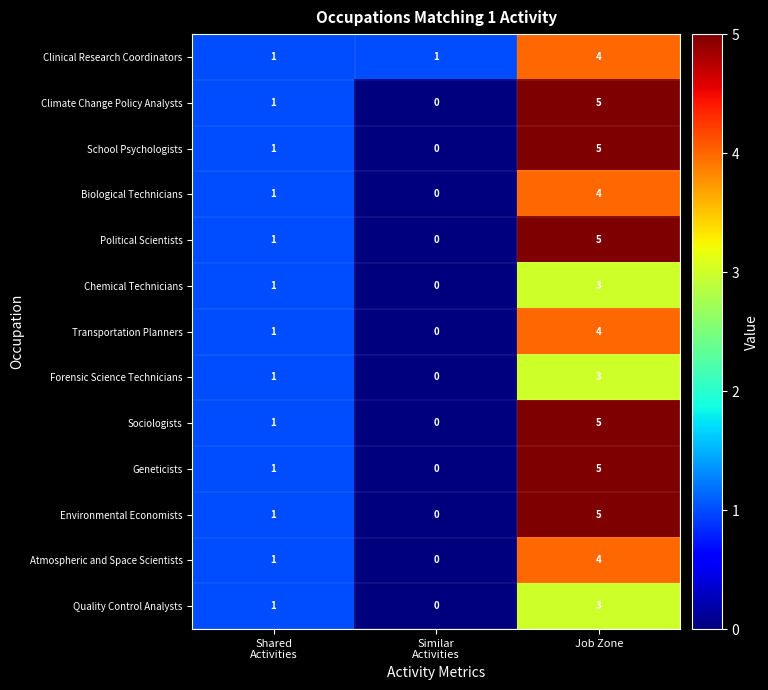

At which category is the sum across all series the highest?

Job Zone